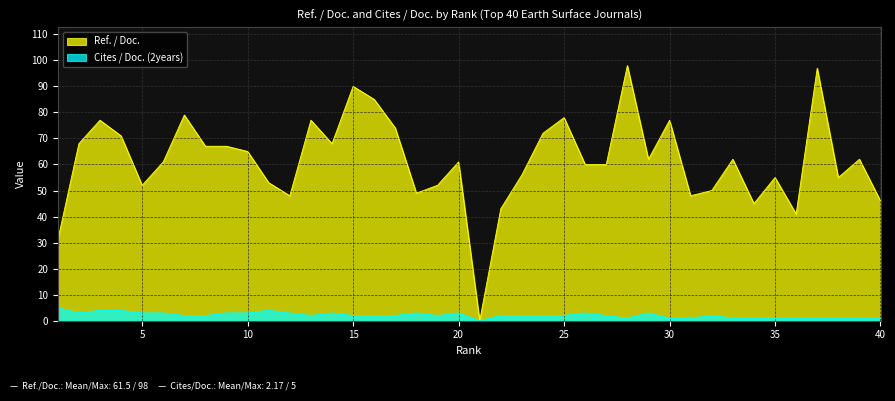

What is the value of the Cites / Doc. (2years) point at the 34th from the left?

1